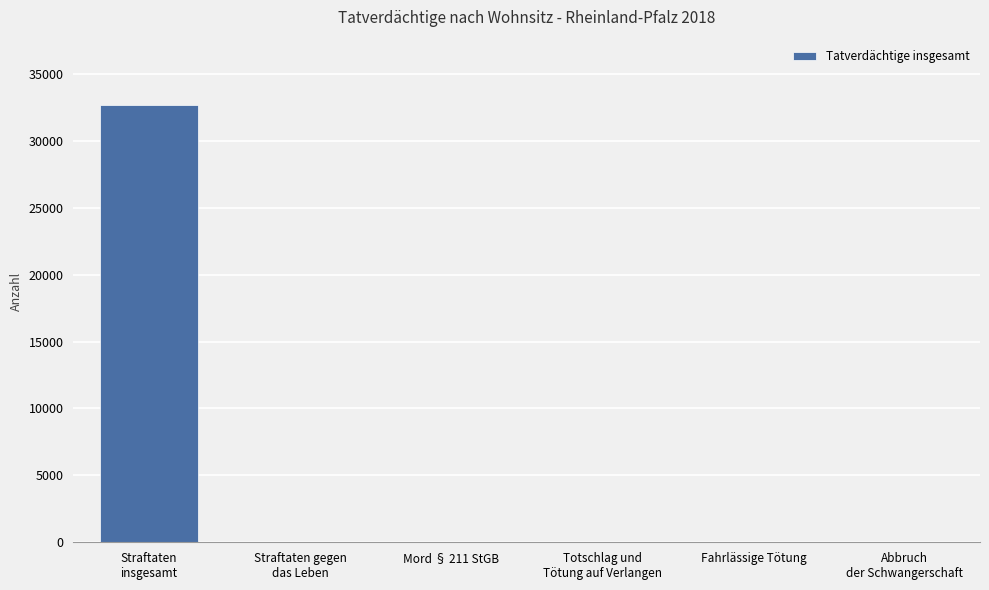

What is the greatest value displayed?

32654